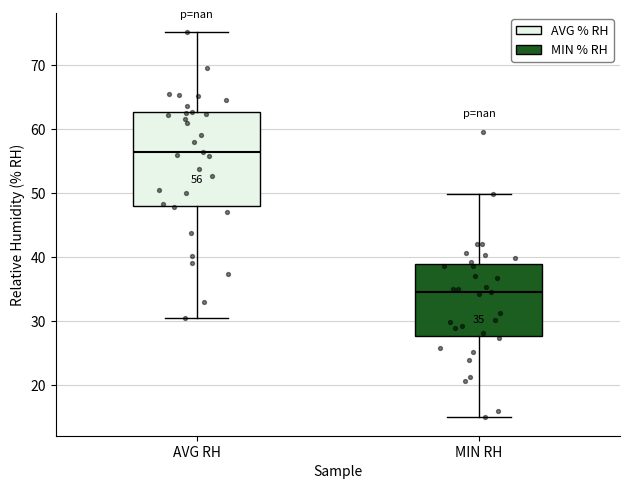

Which box has the highest median line?

AVG RH